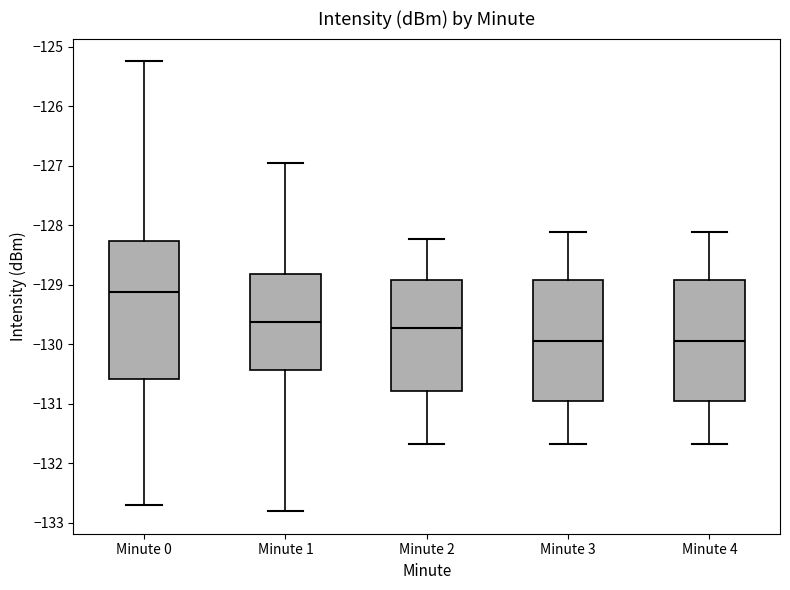

Where does the median line of the box for Minute 4 sit on the y-axis? The values are not printed on the chart, so give them approximately, as read against the axis.

-130.0